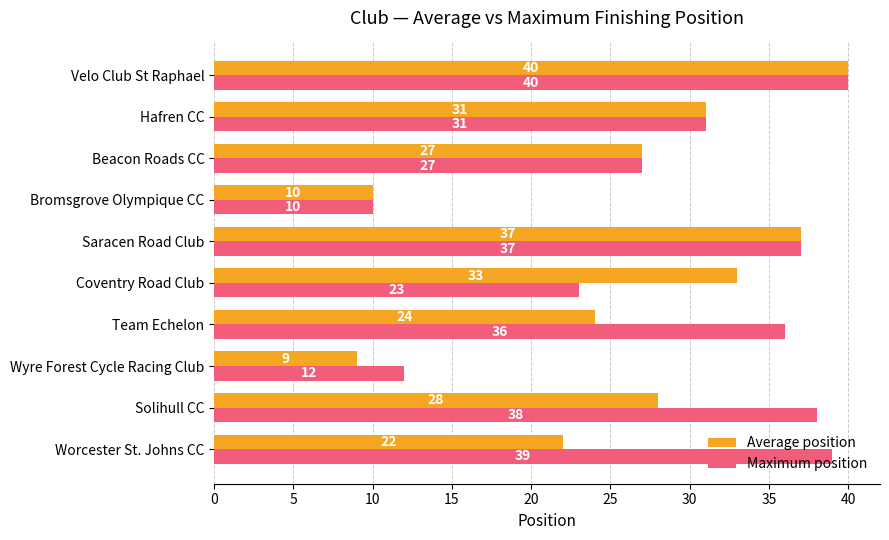

What is the sum of all Maximum position values?

293